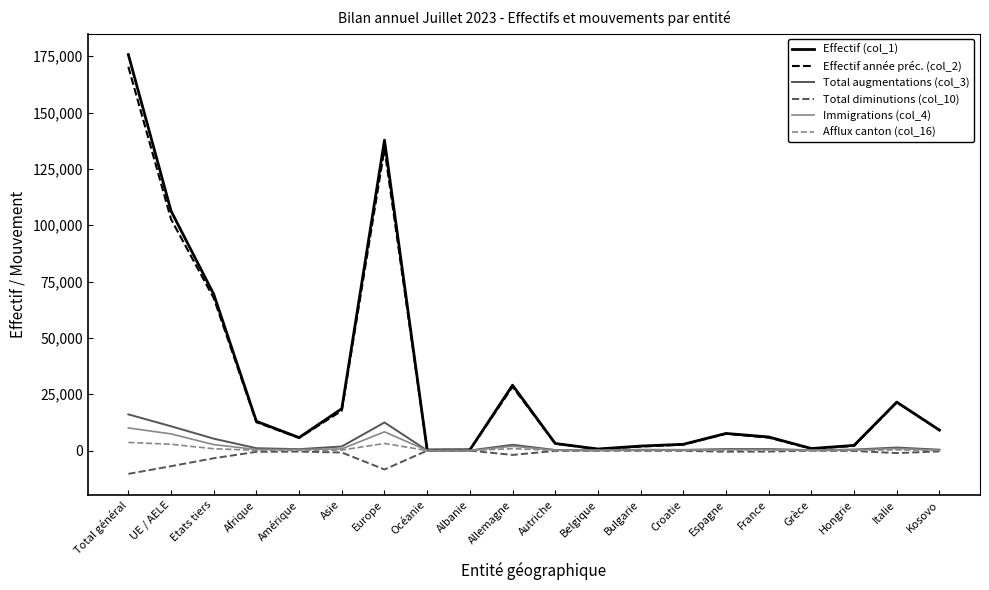

What is the greatest value displayed?

175714